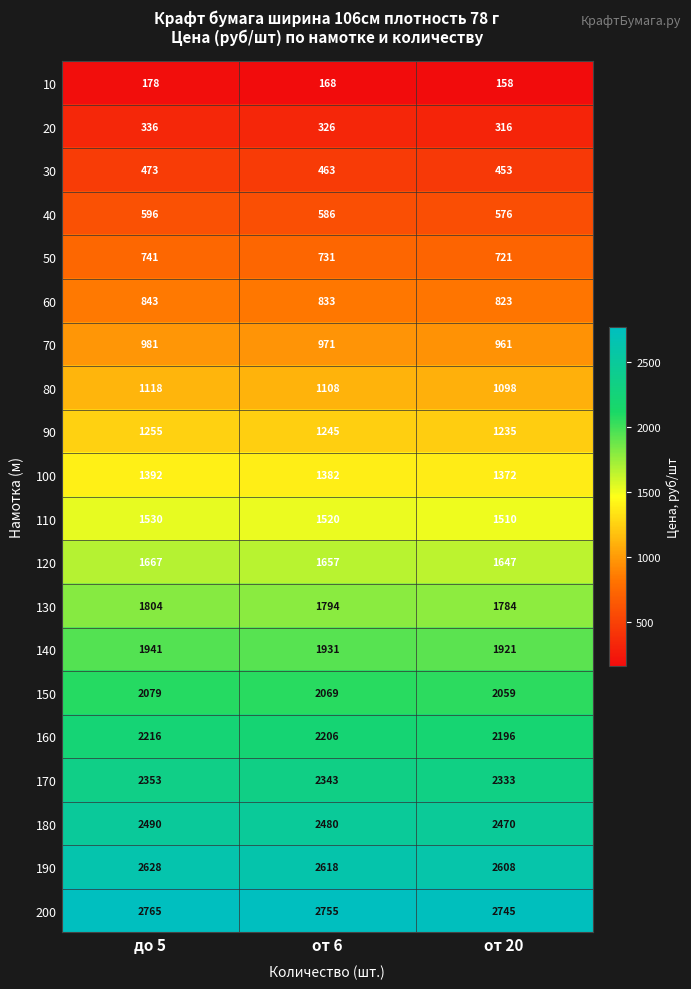

The value of 30 at до 5 is 473. True or false?

True